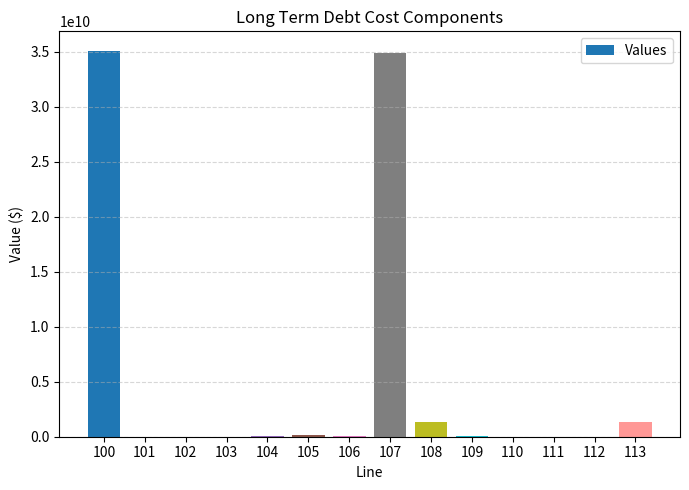

What is the maximum value shown in the chart?

35115164559.0